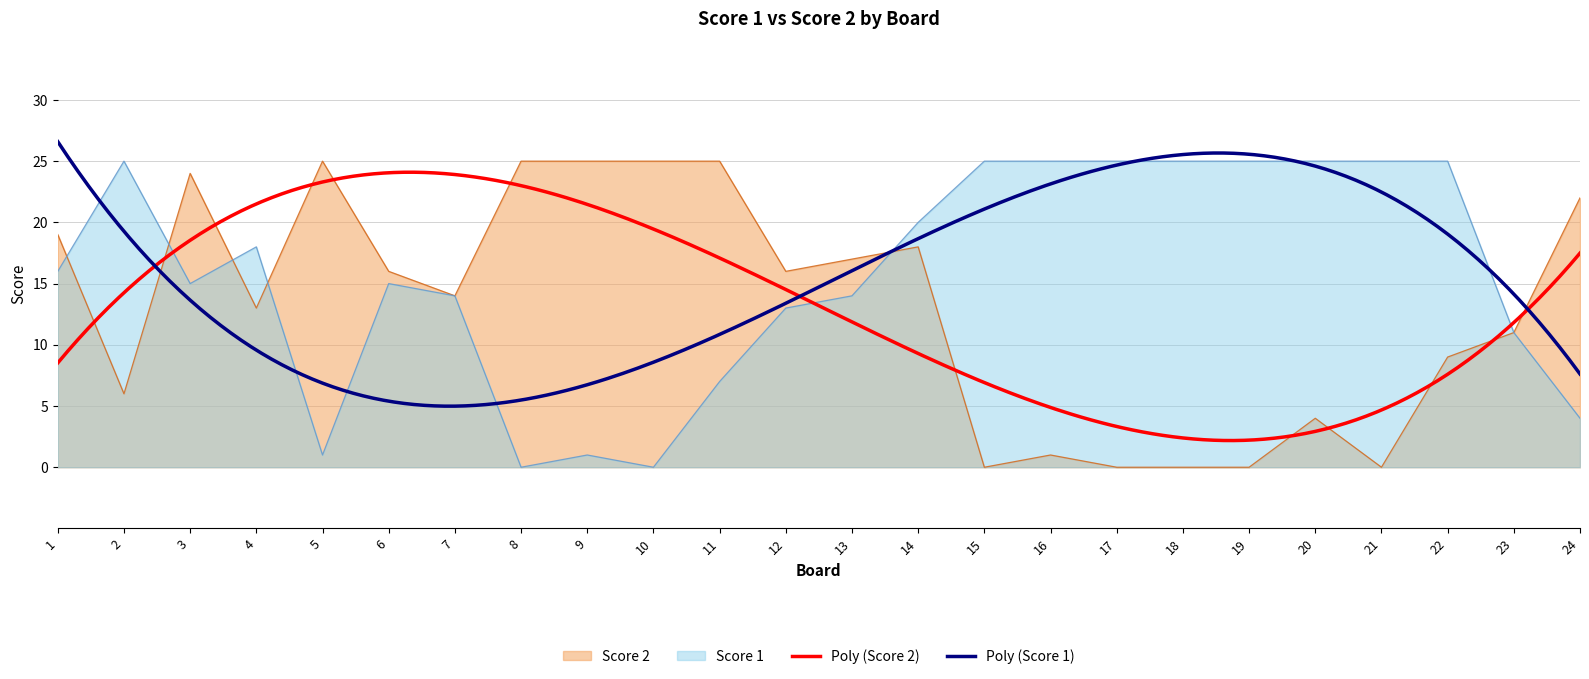

Is it true that Score 1 equals 35 at 22?

False